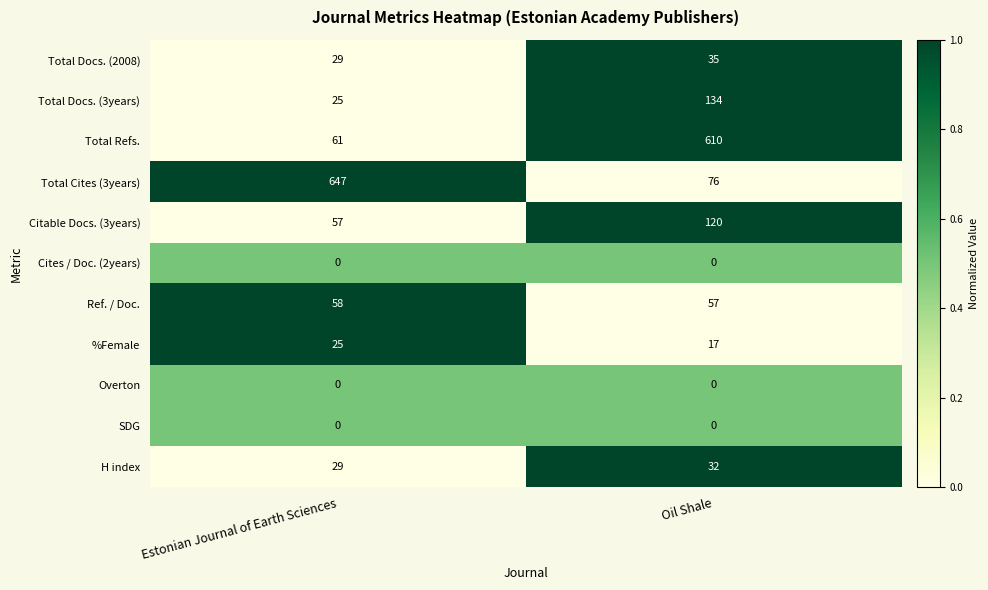

At which label is Ref. / Doc. closest to 57?

Oil Shale